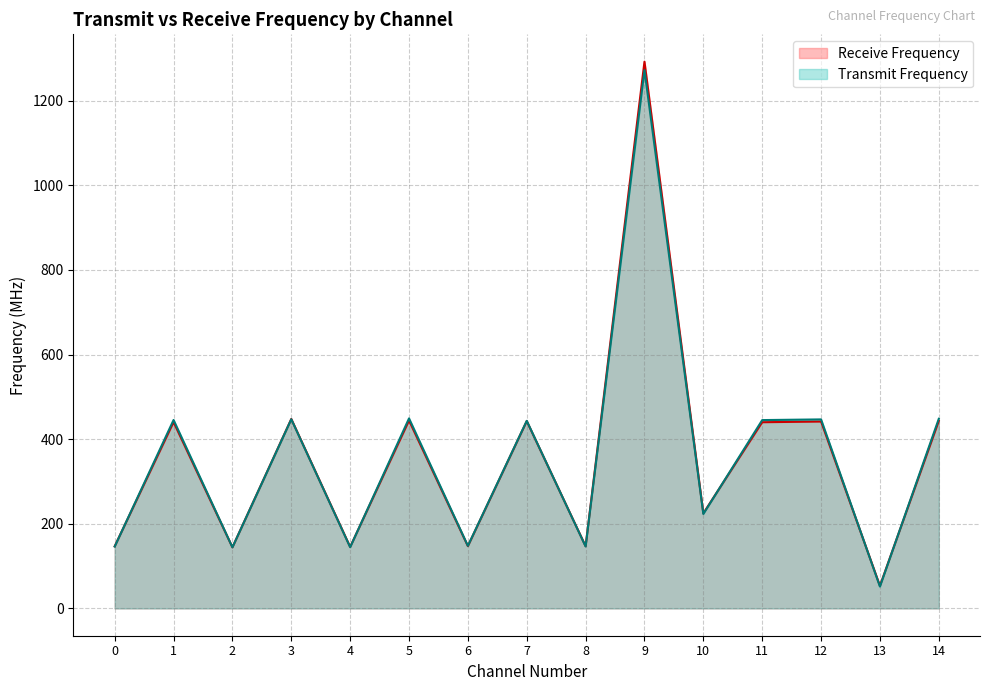

List the series in order of their peak value, highest first.

Receive Frequency, Transmit Frequency